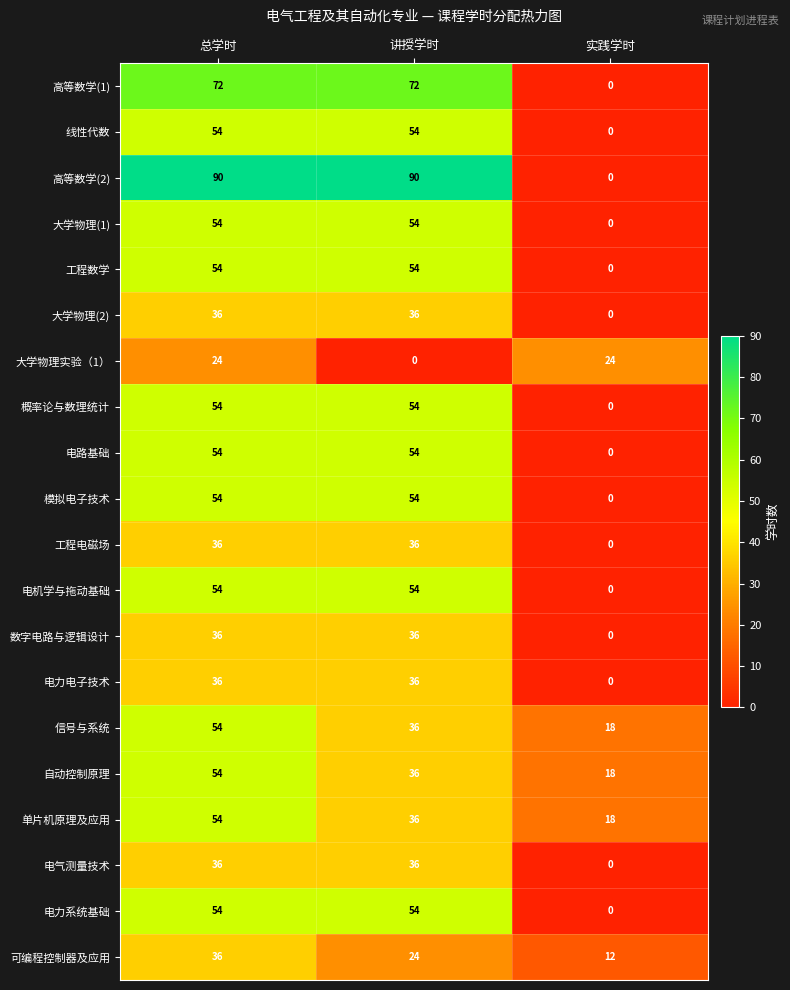

Which series has the largest total across all categories?

高等数学(2)